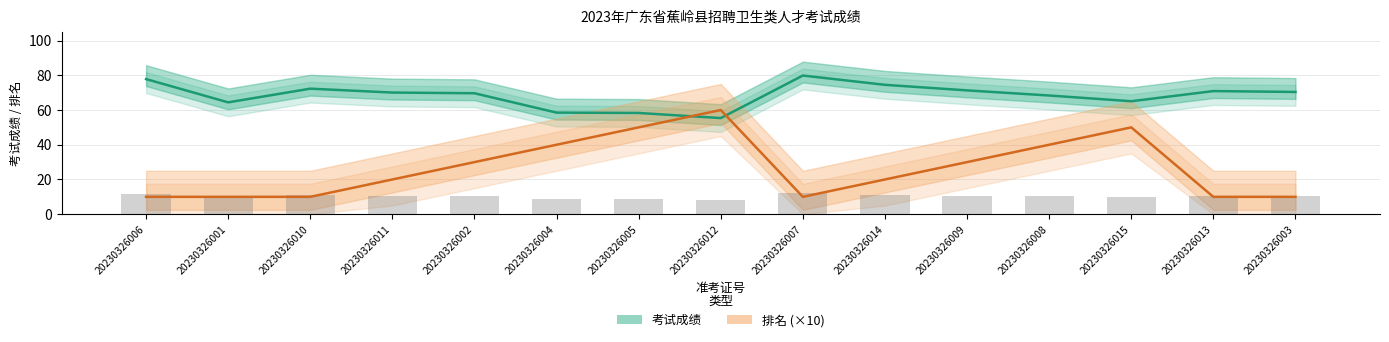

What is the value of the 排名 (×10) bar at the 8th from the left?

60.0